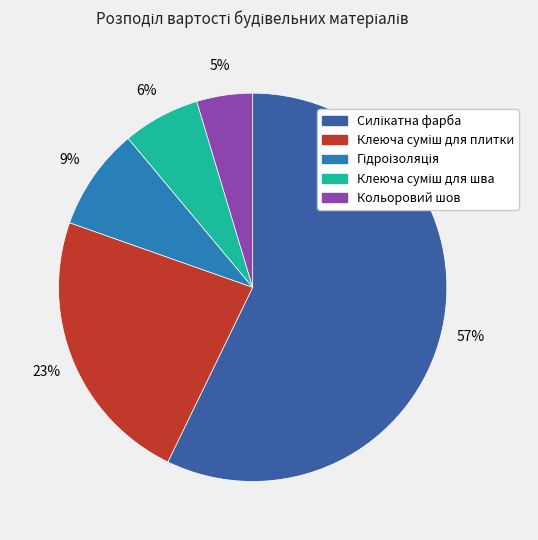

What is the smallest slice in the pie chart?

Кольоровий шов